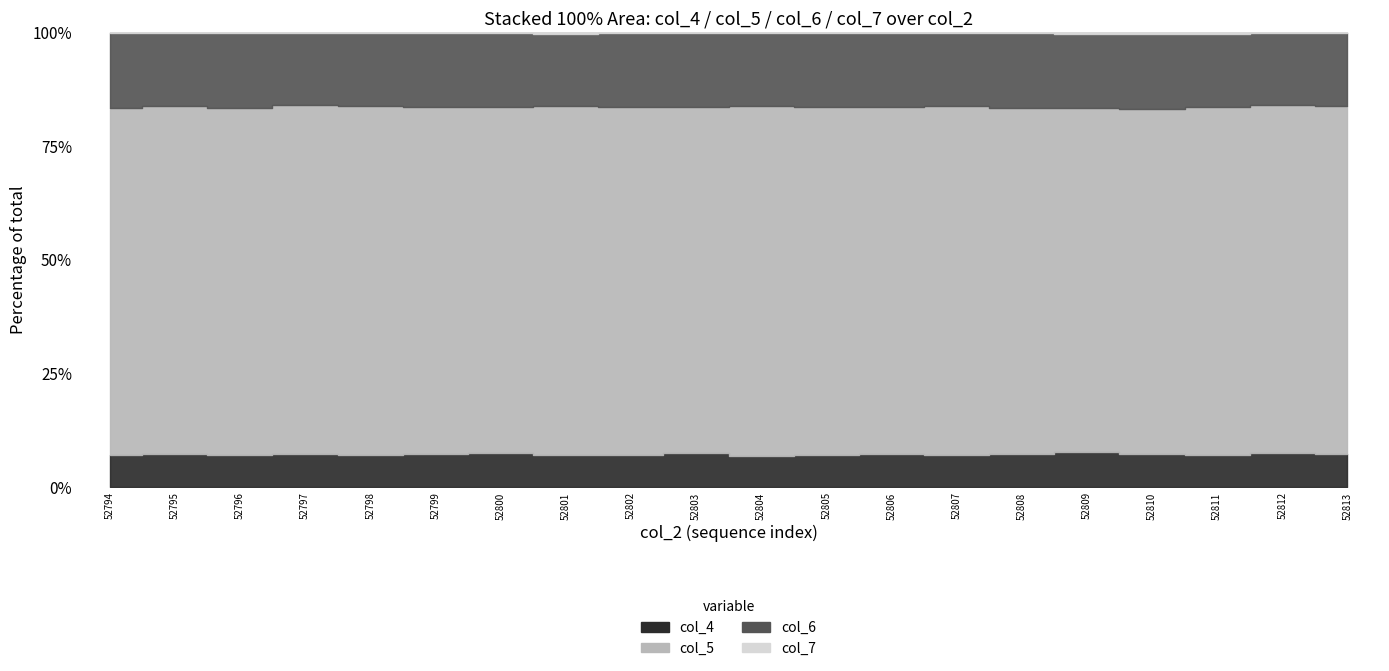

Count the col_7 values in the range 99 to 100.

20